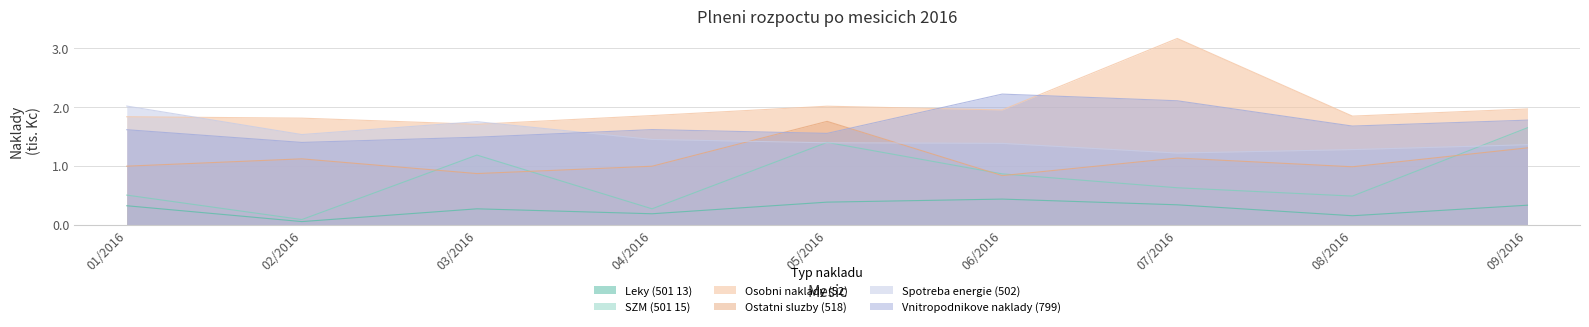

At which category does the chart reach its minimum across all series?

02/2016